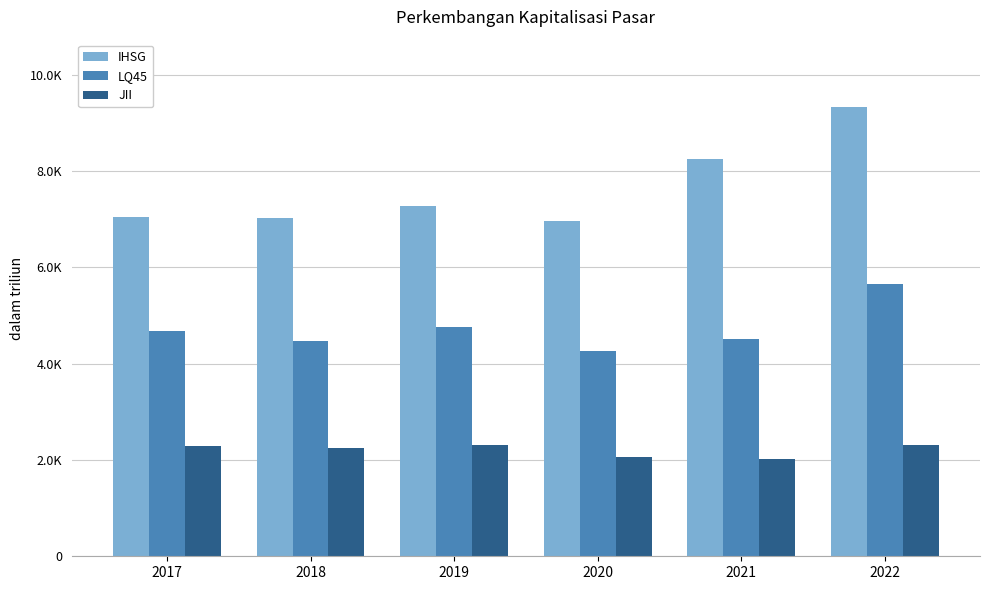

The LQ45 series shows 2728.4 at 2020. True or false?

False